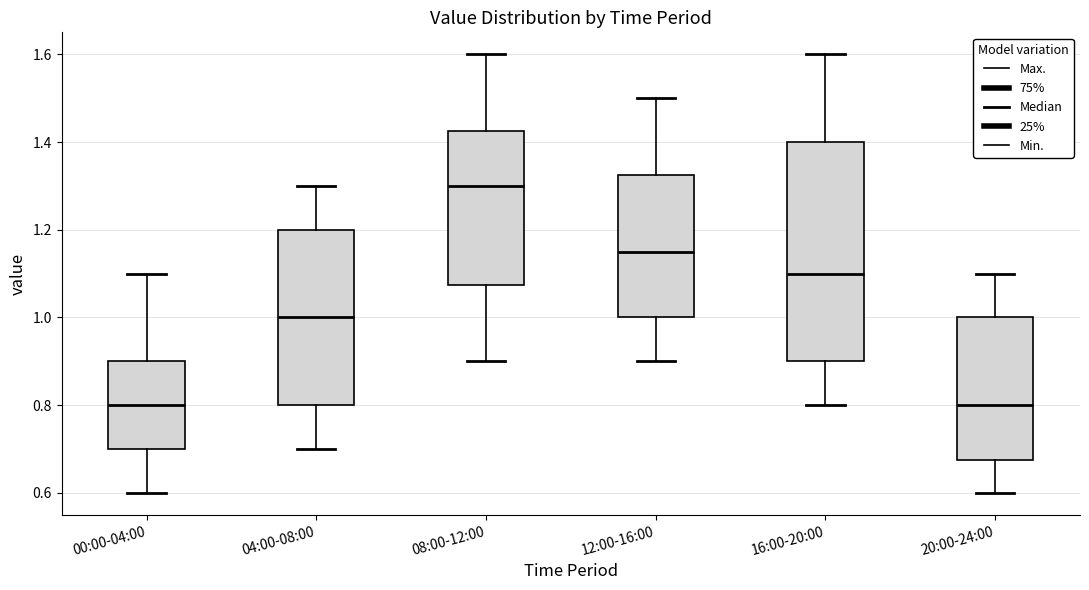

Reading left to right, read every box against the y-axis: the position of its median line, the range the box covers, and the ends of its whiskers. The values are not printed on the chart, so give them approximately, as read against the axis.

00:00-04:00: median 0.80, box 0.70 to 0.90, whiskers 0.60 to 1.10
04:00-08:00: median 1.00, box 0.80 to 1.20, whiskers 0.70 to 1.30
08:00-12:00: median 1.30, box 1.08 to 1.42, whiskers 0.90 to 1.60
12:00-16:00: median 1.16, box 1.00 to 1.32, whiskers 0.90 to 1.50
16:00-20:00: median 1.10, box 0.90 to 1.40, whiskers 0.80 to 1.60
20:00-24:00: median 0.80, box 0.68 to 1.00, whiskers 0.60 to 1.10